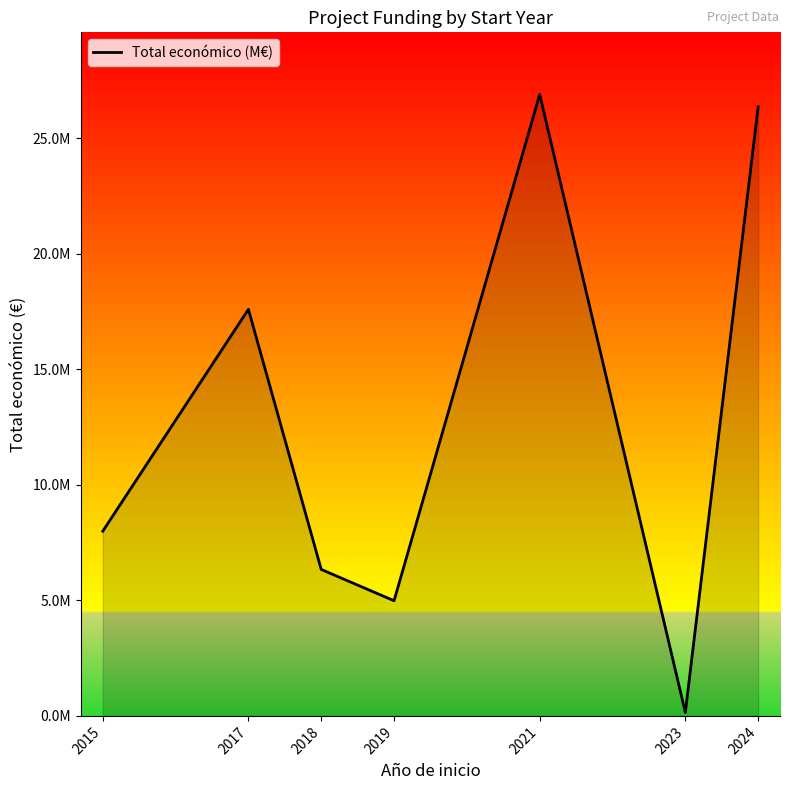

Does the chart display data point markers on the line(s)?

No